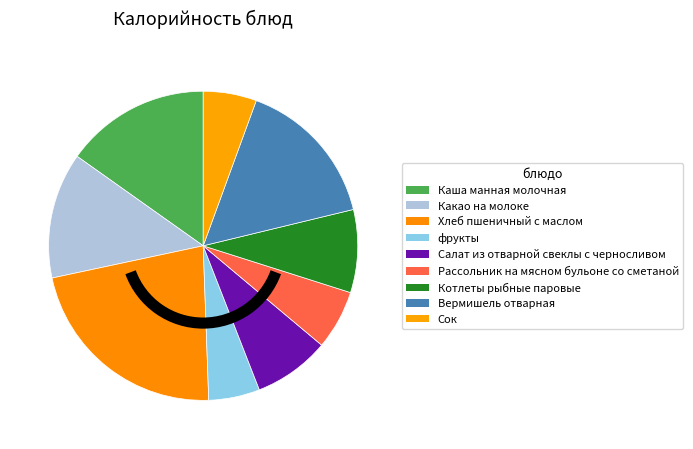

To the nearest percent, what is the difference between the Салат из отварной свеклы с черносливом and Каша манная молочная slice percentages?

7%